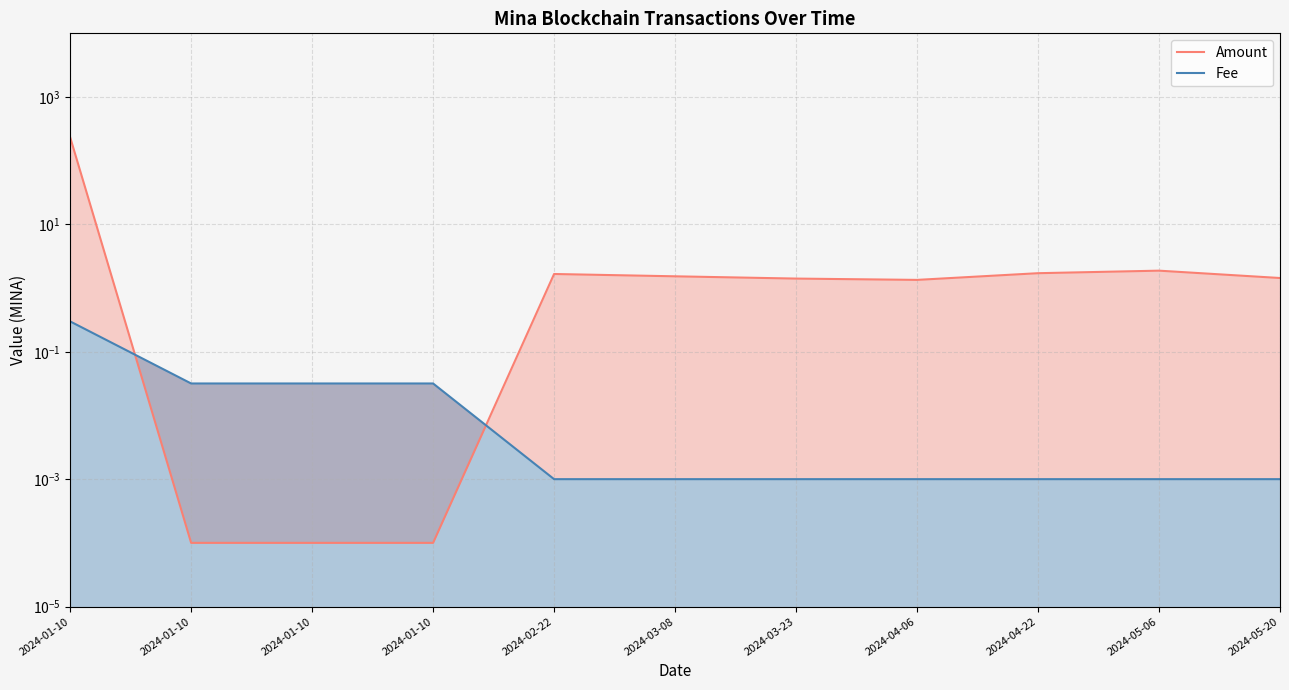

True or false: Fee has a value of 0.0 at 2024-02-22.

False